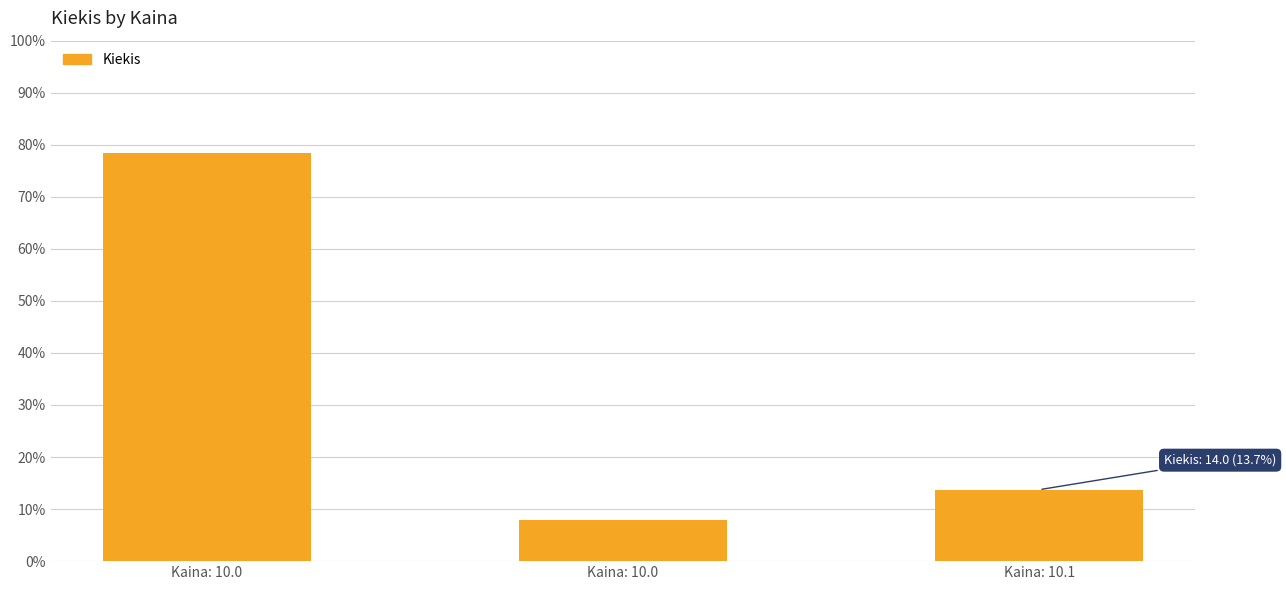

Does the chart contain any negative values?

No